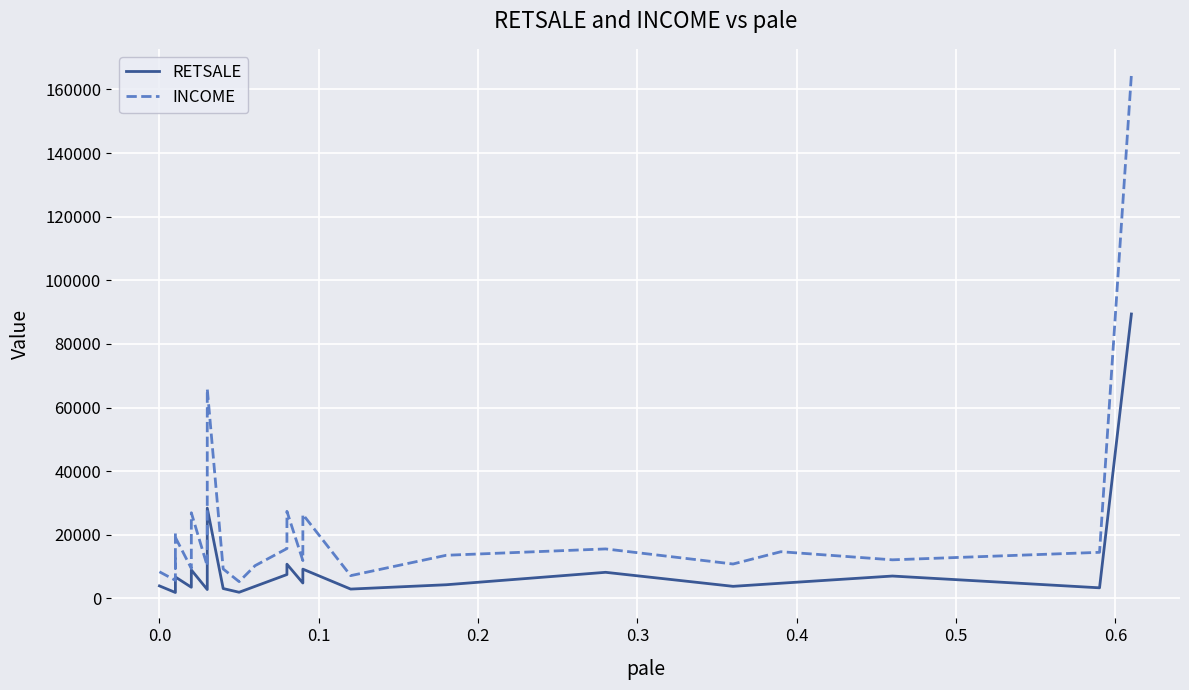

Rank the series by their average value, from highest to lowest.

INCOME, RETSALE